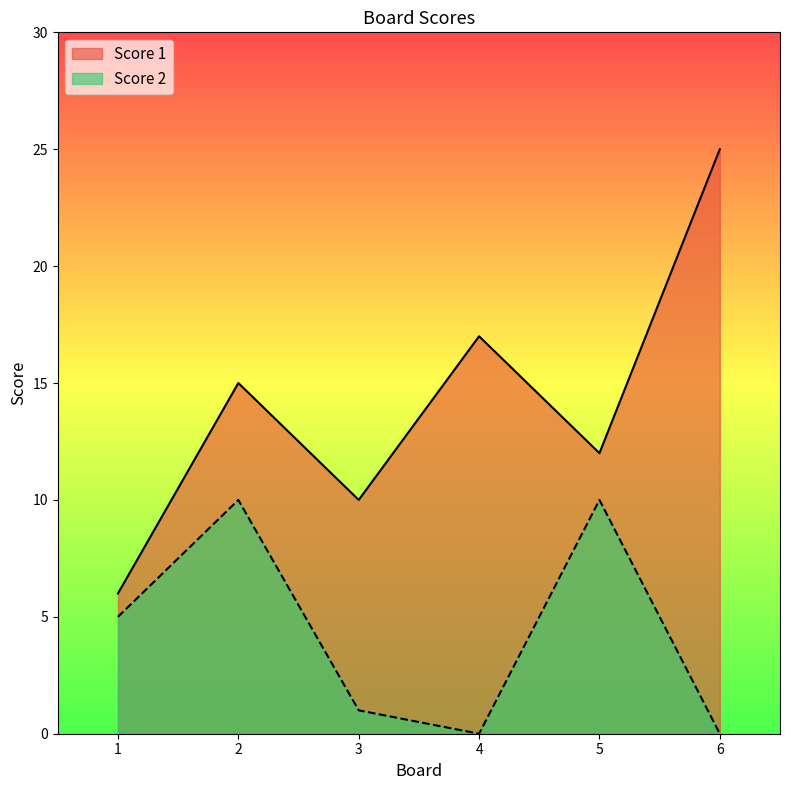

How many lines are shown in the chart?

2